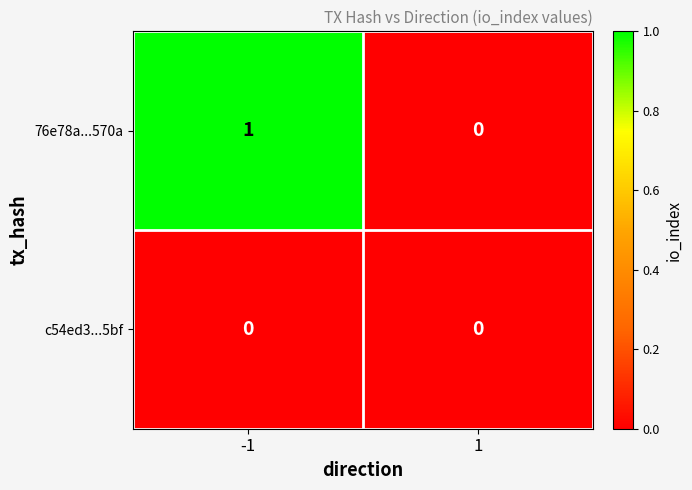

Which series has the largest total across all categories?

76e78a...570a